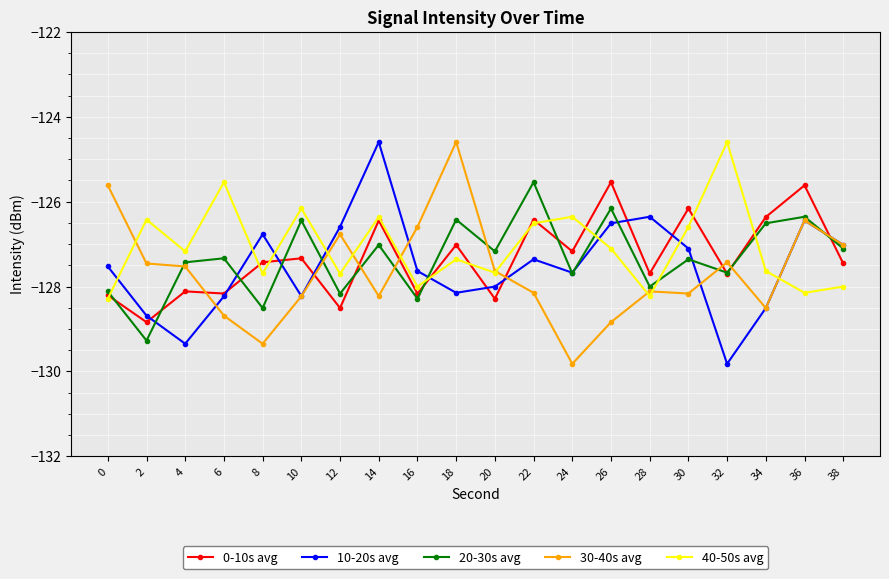

What is the smallest value displayed?

-129.8